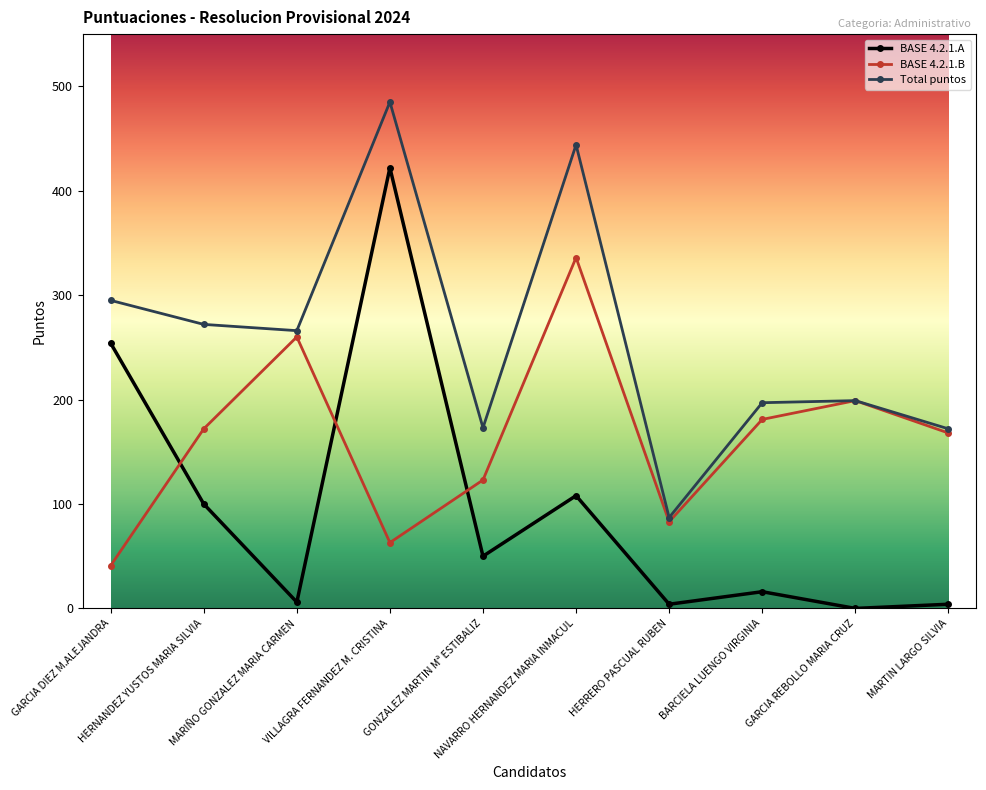

Is this an area chart (filled region under the line)?

No